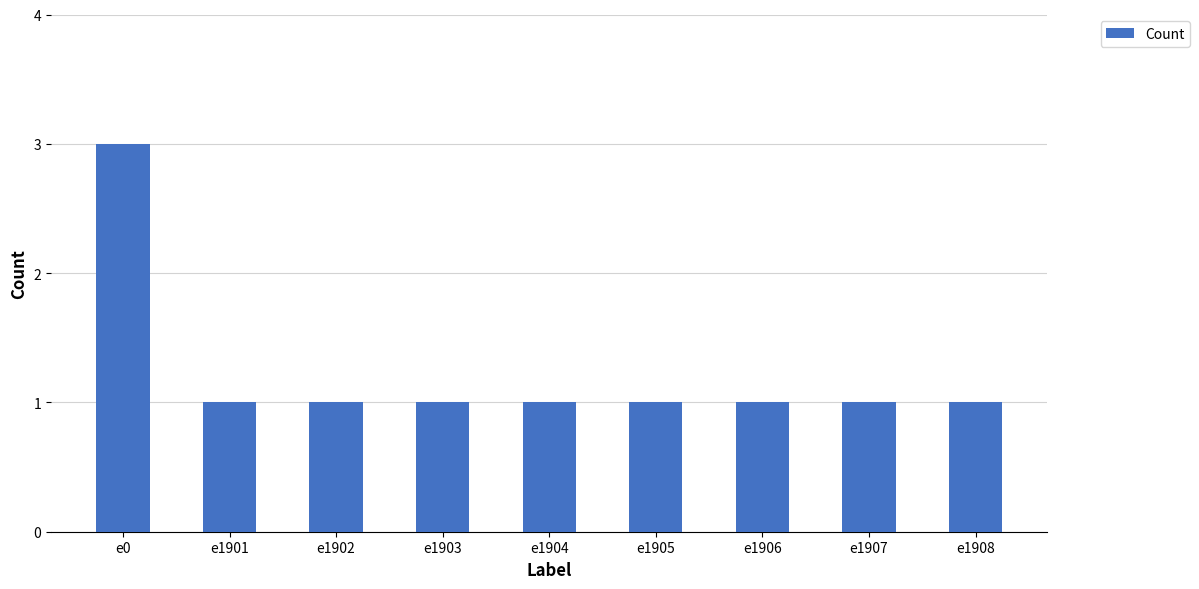

Reading right to left, what are all the values shown in this chart?

1	1	1	1	1	1	1	1	3